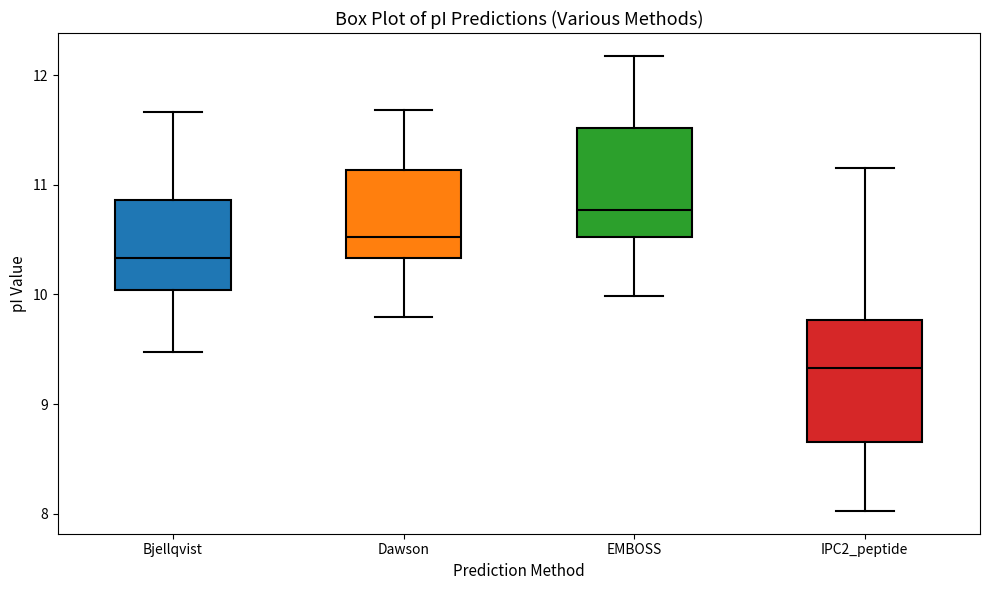

Which box's median line is the lowest?

IPC2_peptide